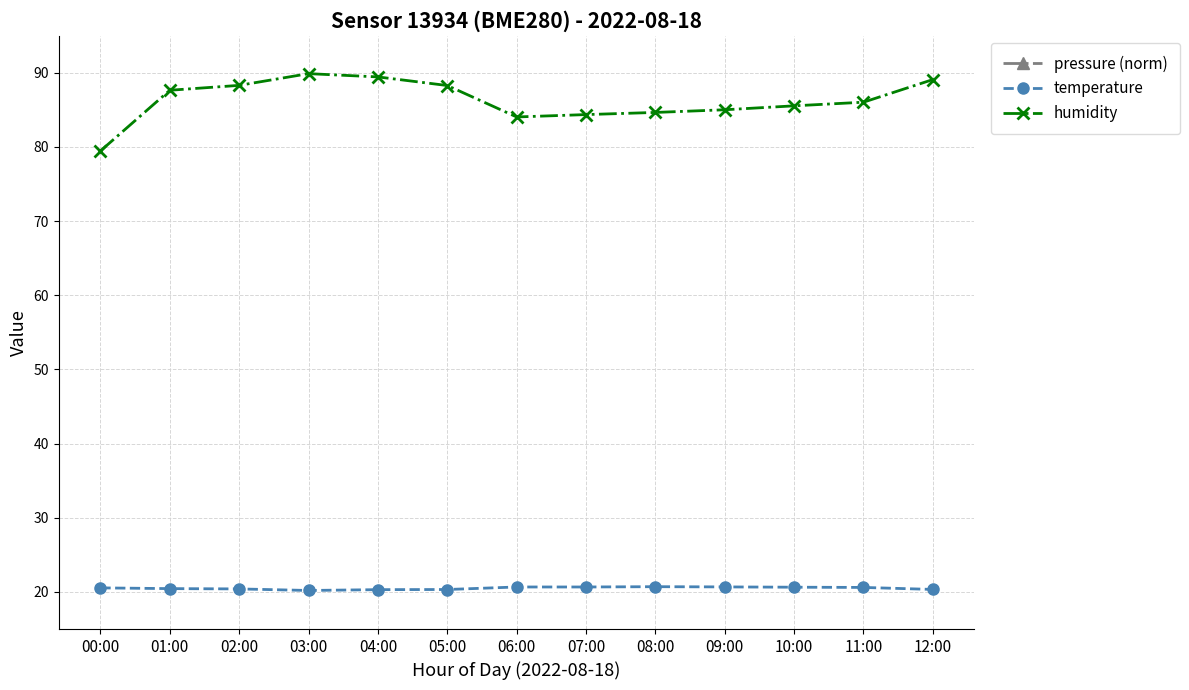

What is the difference between the highest and lowest values at 04:00?

89.1